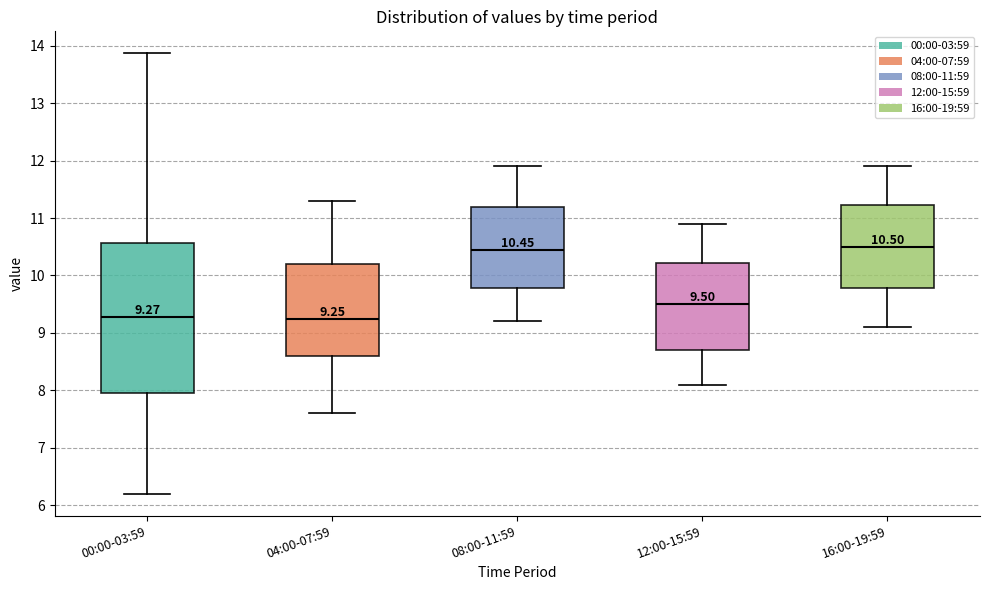

Which box is the tallest, from its lower edge to its upper edge?

00:00-03:59